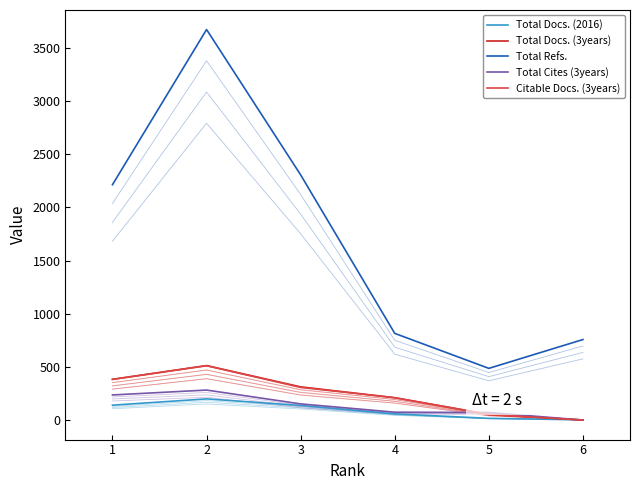

List the series in order of their peak value, lowest first.

Total Docs. (2016), Total Cites (3years), Citable Docs. (3years), Total Docs. (3years), Total Refs.